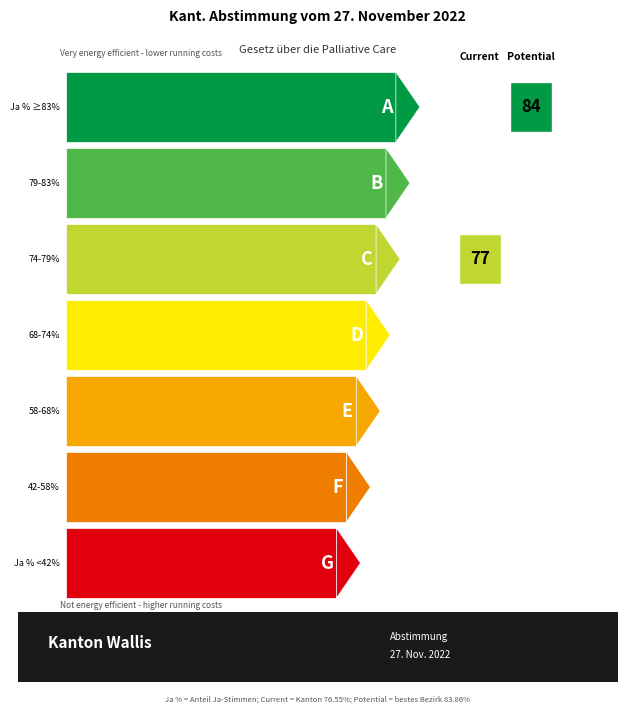

What is the lowest value of the Ja % series?

57.9